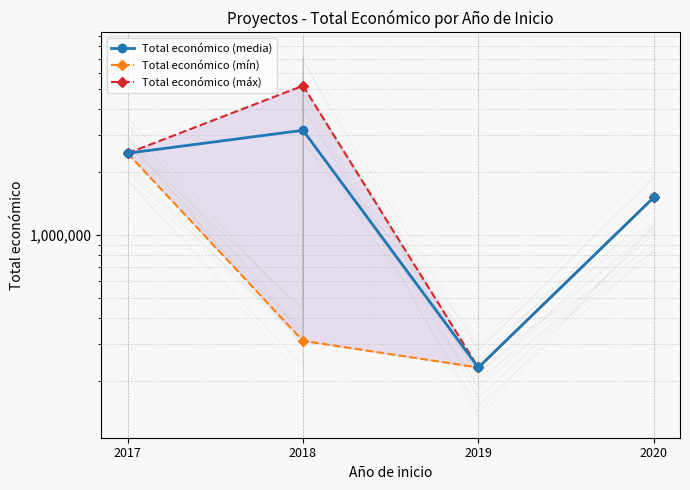

At which category does Total económico (máx) reach its first local peak?

2018